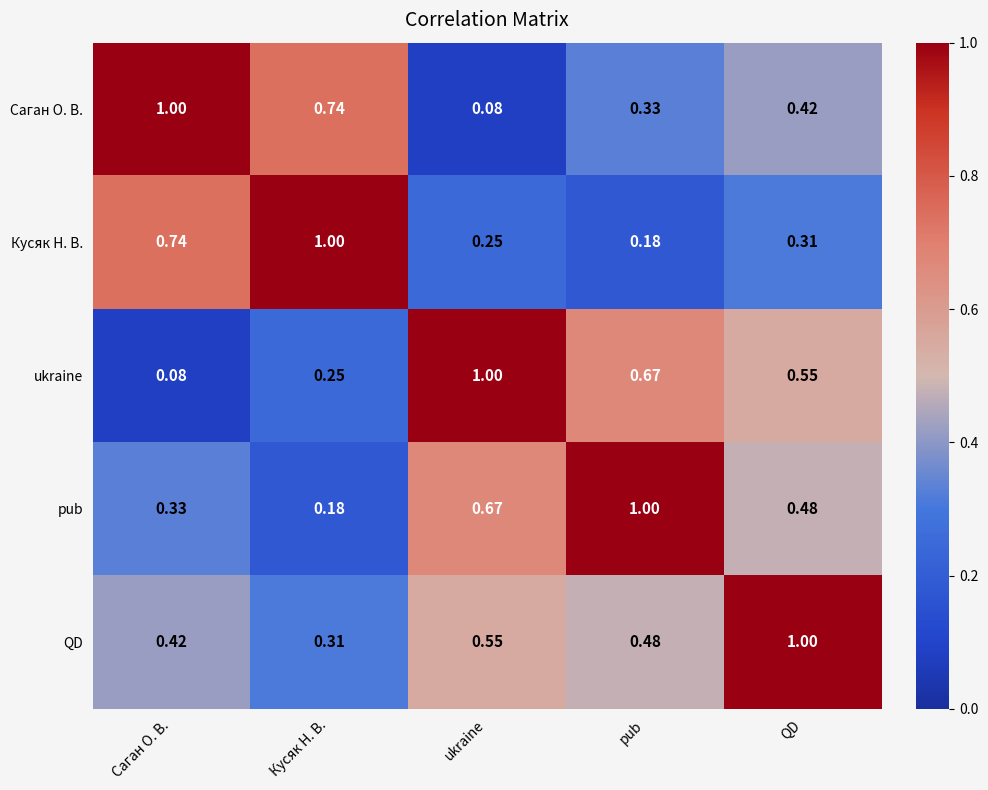

List the labels in order of Кусяк Н. В. value, smallest first.

pub, ukraine, QD, Саган О. В., Кусяк Н. В.